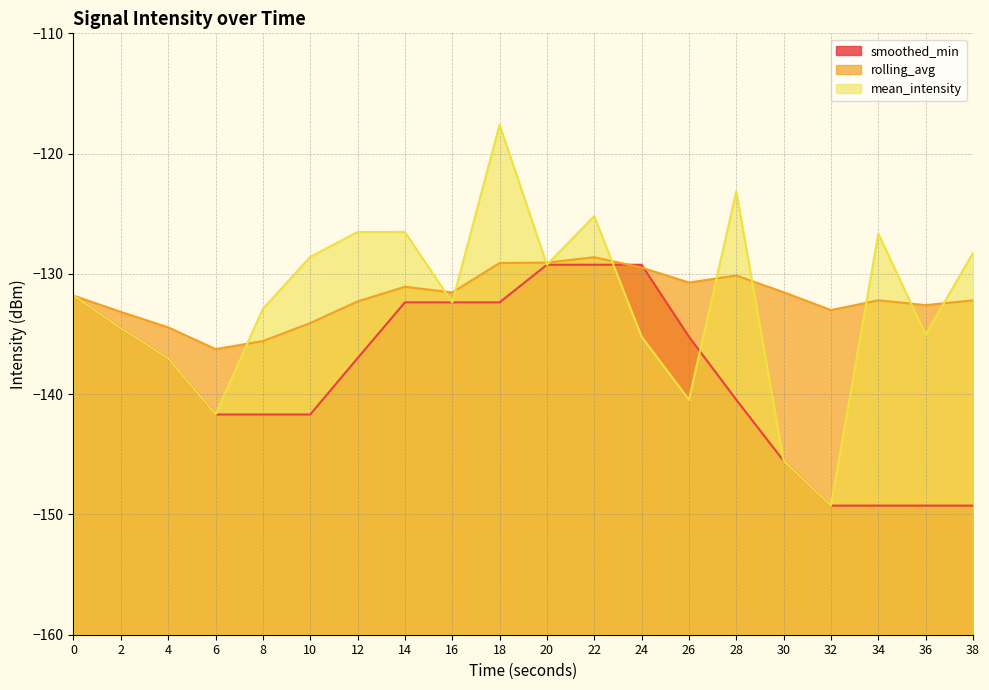

What are all the series names shown in the legend?

smoothed_min, rolling_avg, mean_intensity